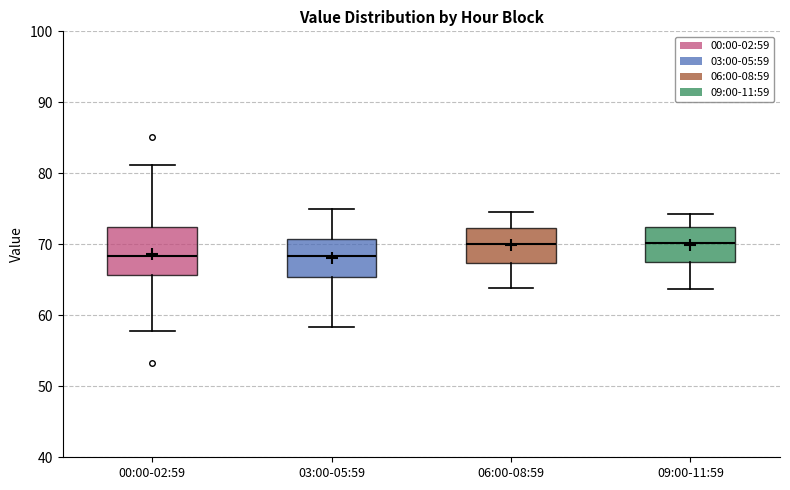

Reading left to right, transcribe this box plot: for each box, give where its median line is, the range the box spans, and where its two whiskers end, as read against the y-axis. The values are not printed on the chart, so give them approximately, as read against the axis.

00:00-02:59: median 68, box 66 to 72, whiskers 58 to 81
03:00-05:59: median 68, box 65 to 71, whiskers 58 to 75
06:00-08:59: median 70, box 67 to 72, whiskers 64 to 75
09:00-11:59: median 70, box 67 to 72, whiskers 64 to 74